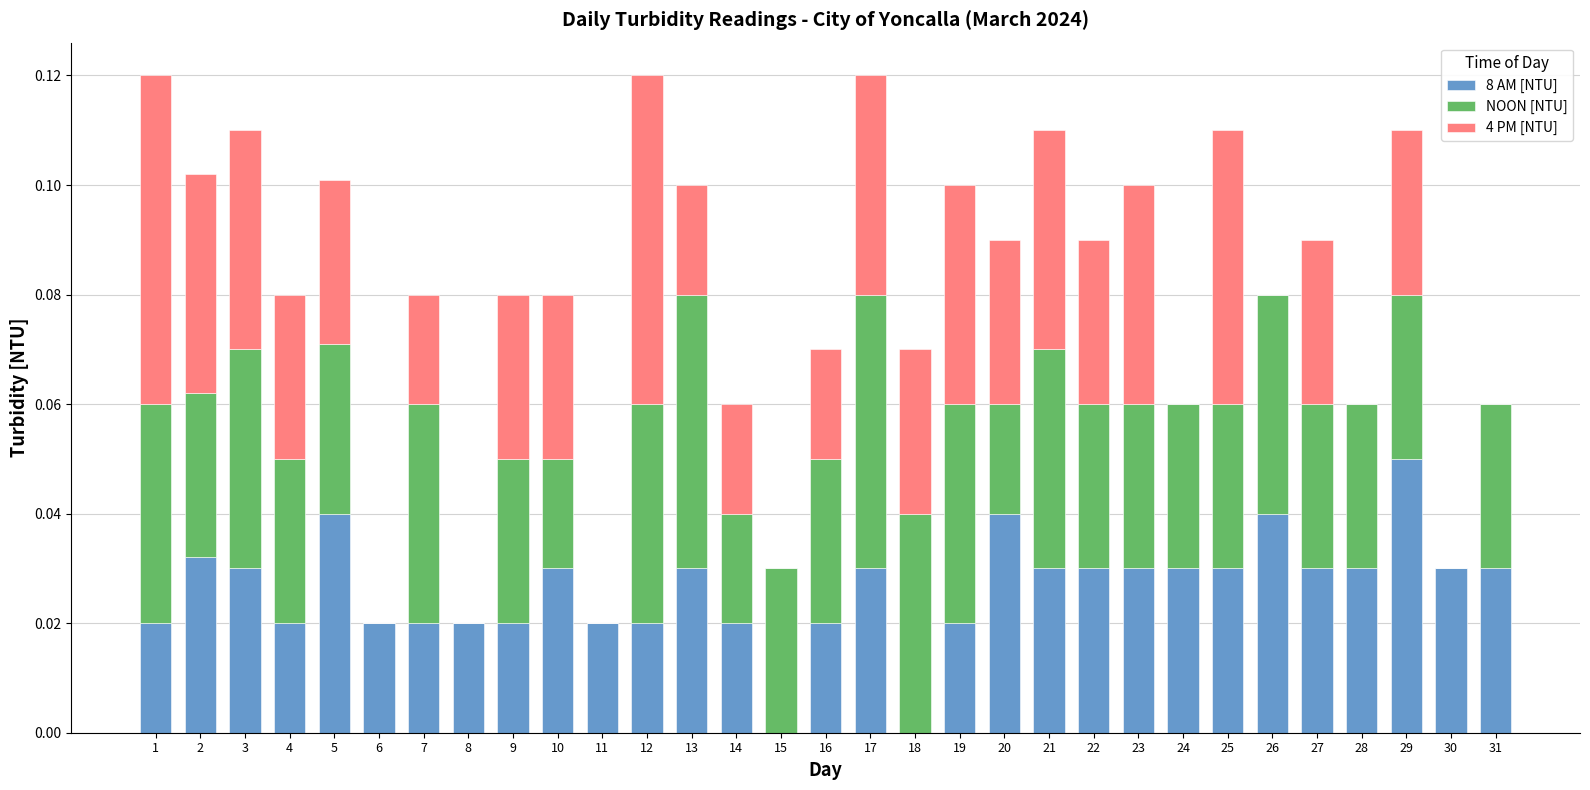

At which label does 8 AM [NTU] reach its peak?

29